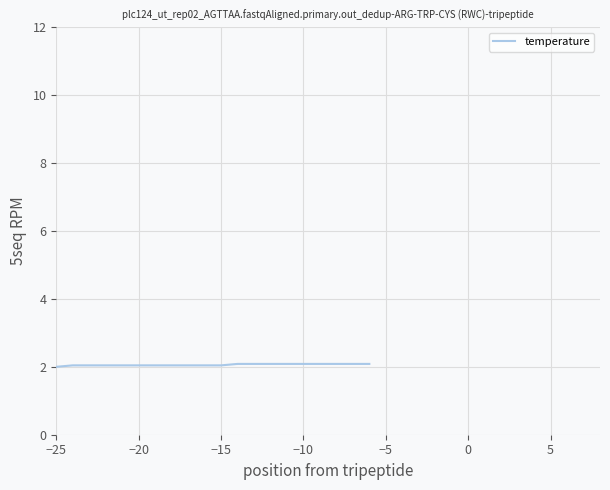

What is the greatest value displayed?

2.1